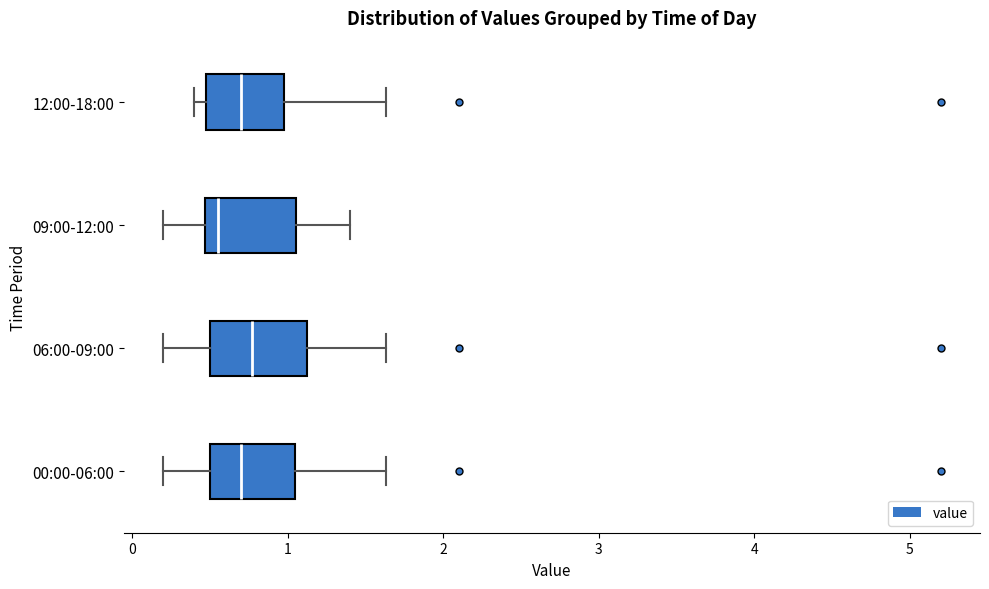

Where is the left edge of the box for 00:00-06:00 on the x-axis? The values are not printed on the chart, so give them approximately, as read against the axis.

0.5